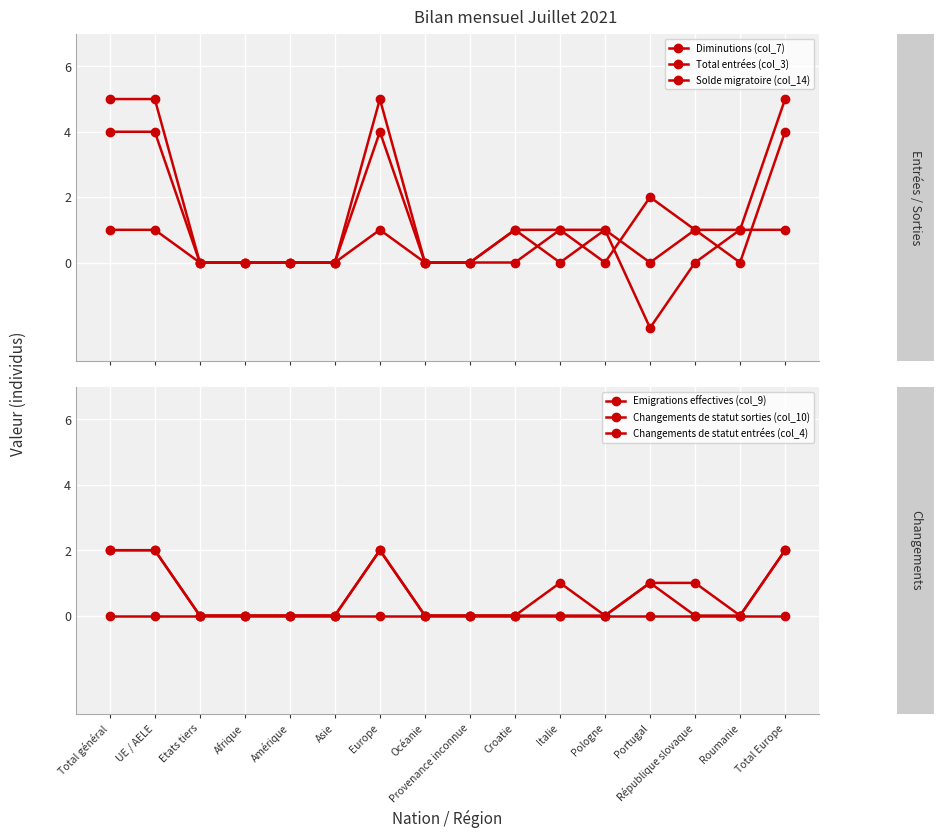

Where does the Total entrées (col_3) series first go above 1?

Total général